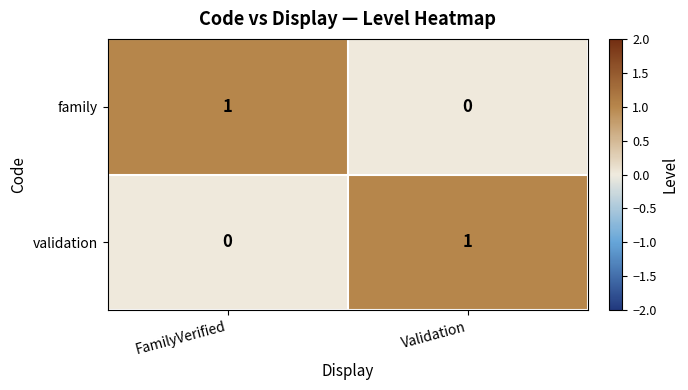

At Validation, list the series in order from largest to smallest.

validation, family